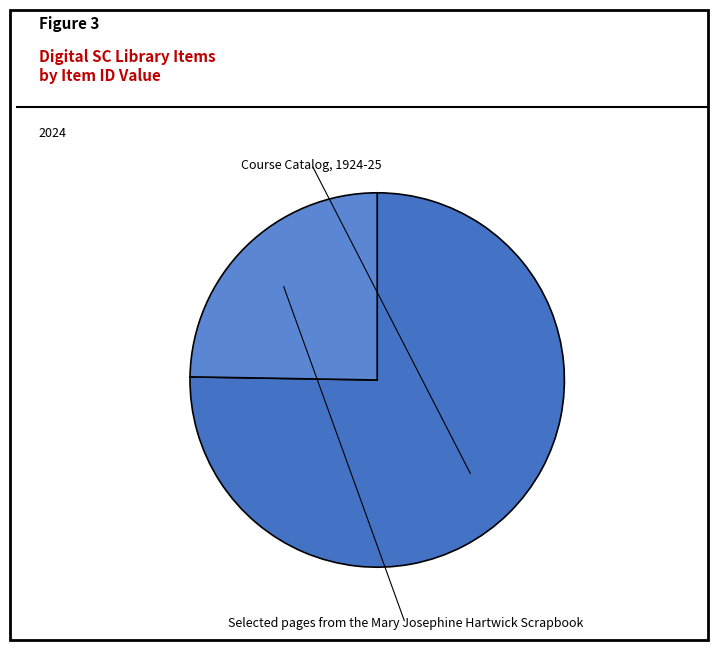

To the nearest percent, what portion does Selected pages from the Mary Josephine Hartwick Scrapbook represent?

25%